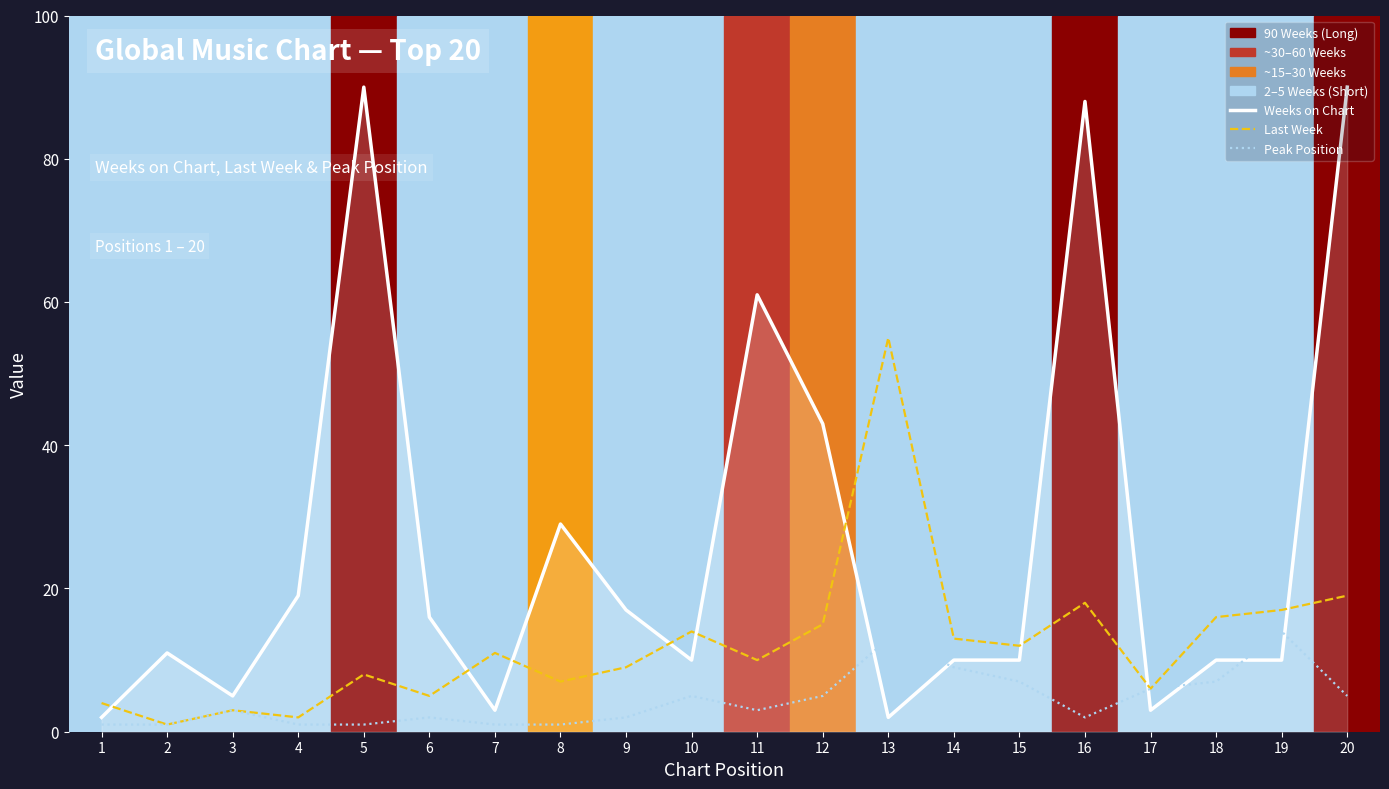

Reading right to left, extract all data points from this chart.

Weeks on Chart: 90	10	10	3	88	10	10	2	43	61	10	17	29	3	16	90	19	5	11	2
Last Week: 19	17	16	6	18	12	13	55	15	10	14	9	7	11	5	8	2	3	1	4
Peak Position: 5	14	7	6	2	7	9	13	5	3	5	2	1	1	2	1	1	3	1	1